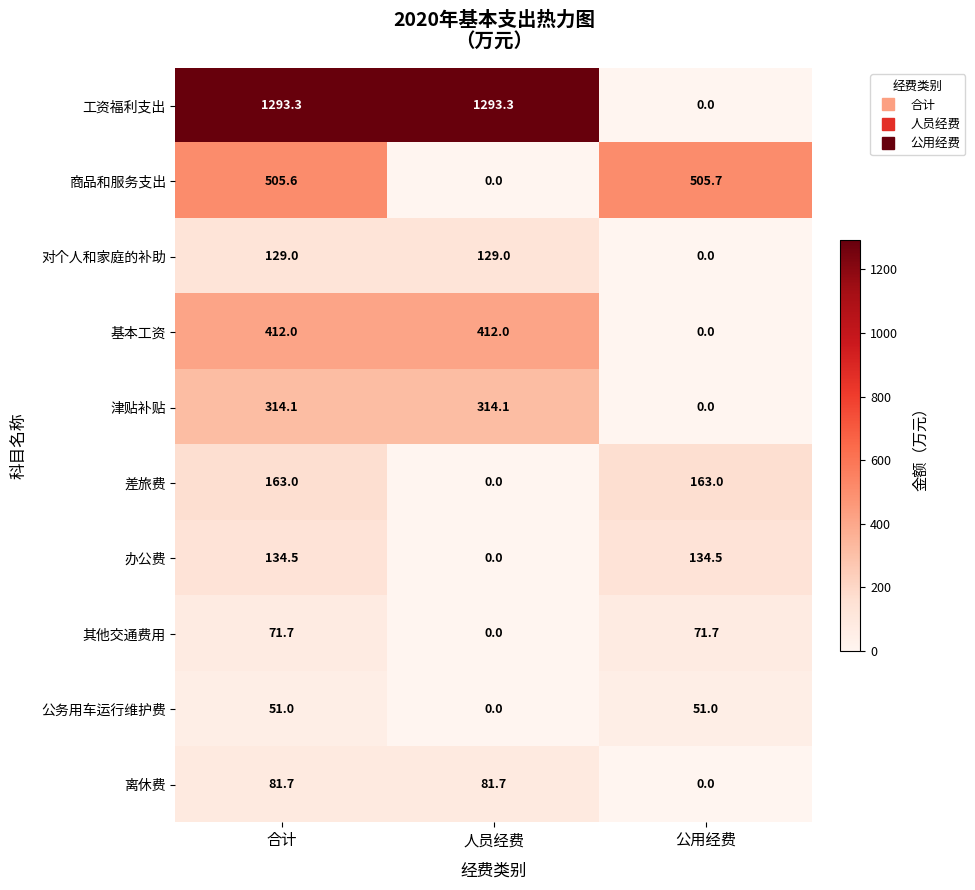

What is the sum of the 基本工资 values at 人员经费 and 合计?

824.0